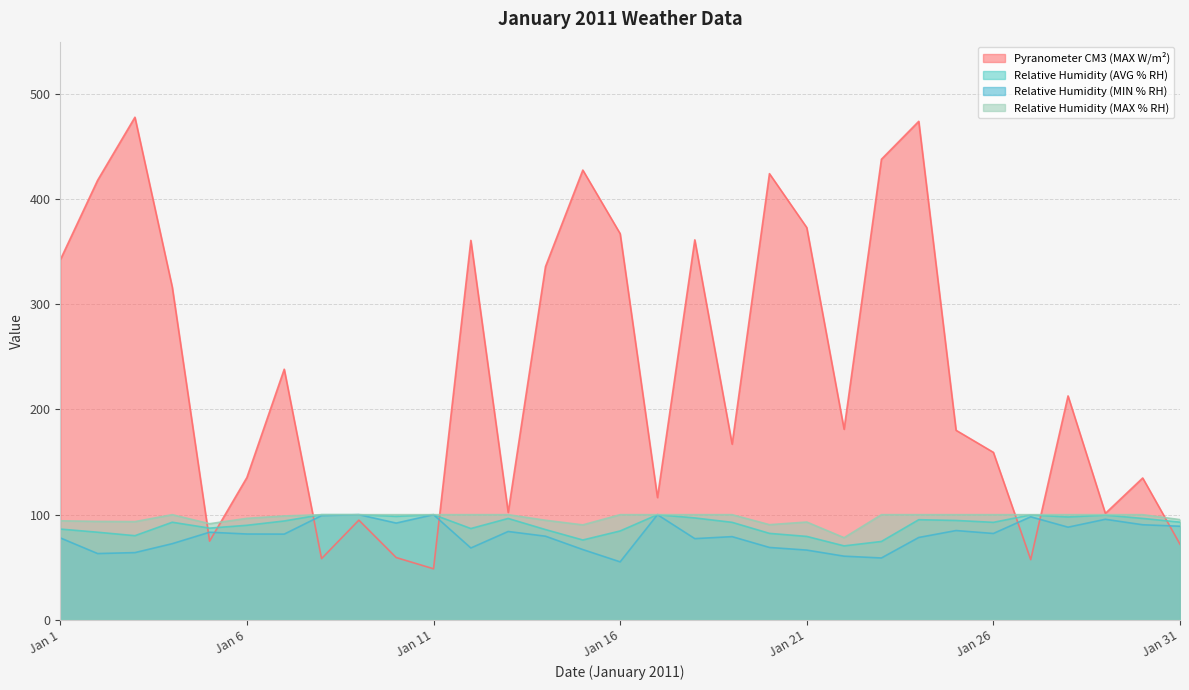

Between Jan 24 and Jan 28, which series saw the biggest shift?

Pyranometer CM3 (MAX W/m²)